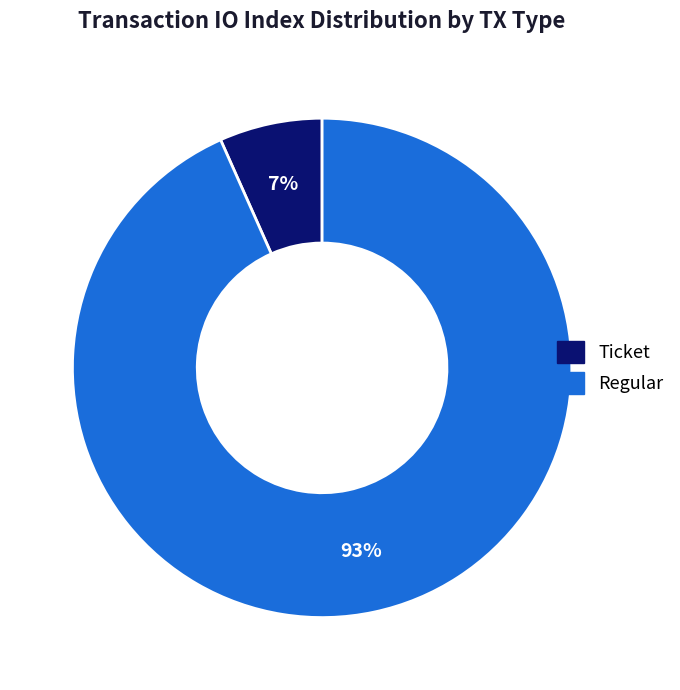

Is the sum of Ticket and Regular greater than half?

Yes